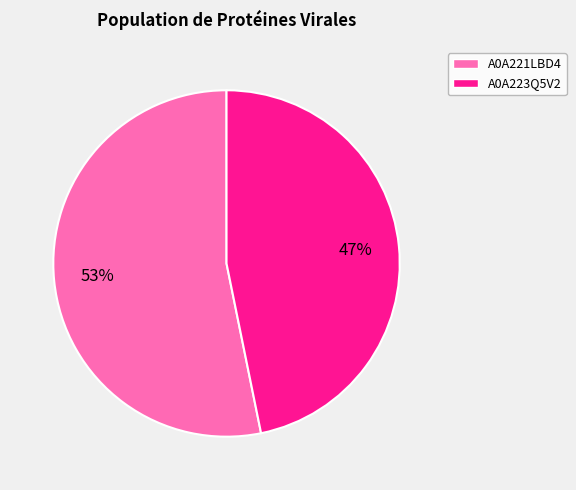

Which slice is the smallest?

A0A223Q5V2